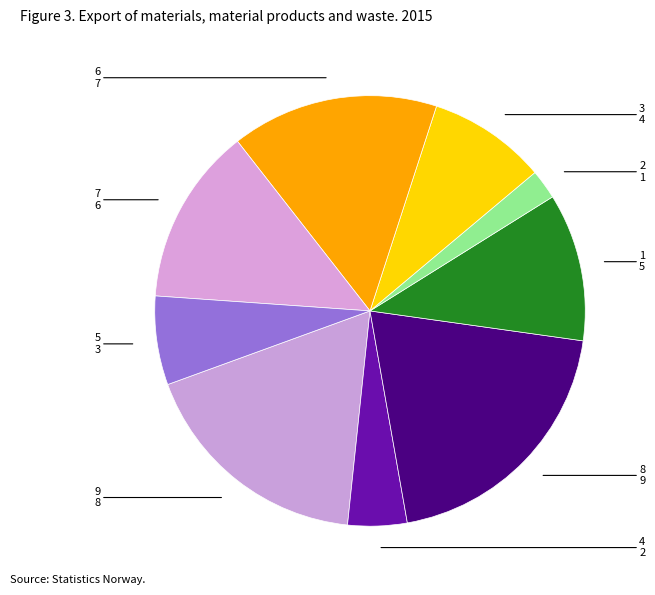

Is the sum of 1 and 4 greater than half?

No